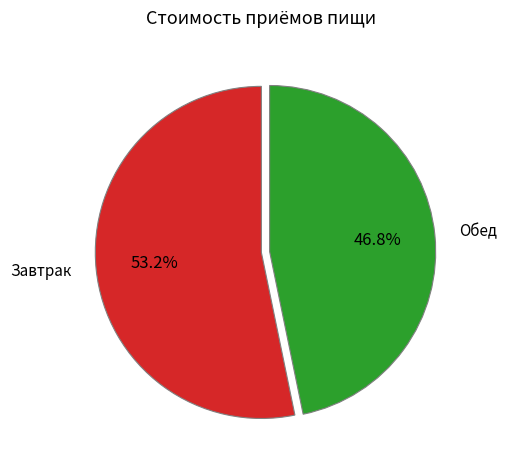

To the nearest percent, what is the difference between the largest and smallest slice percentages?

6%